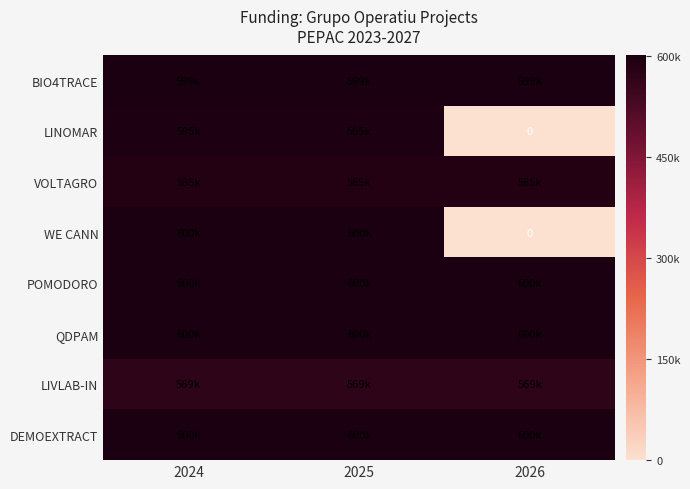

How many distinct data groups are displayed?

8